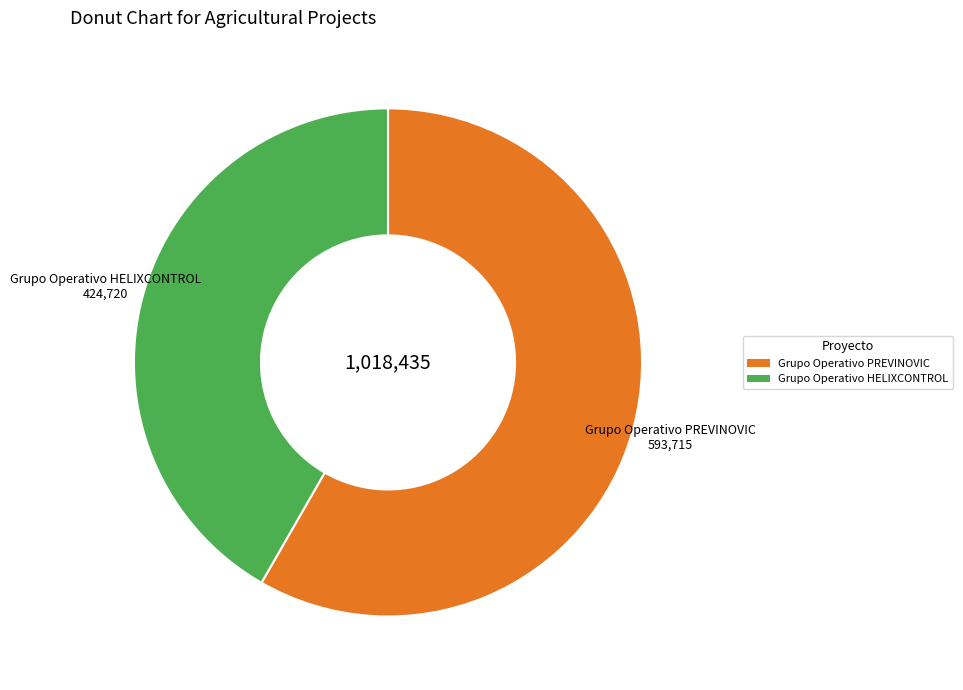

Between Grupo Operativo HELIXCONTROL and Grupo Operativo PREVINOVIC, which is larger?

Grupo Operativo PREVINOVIC